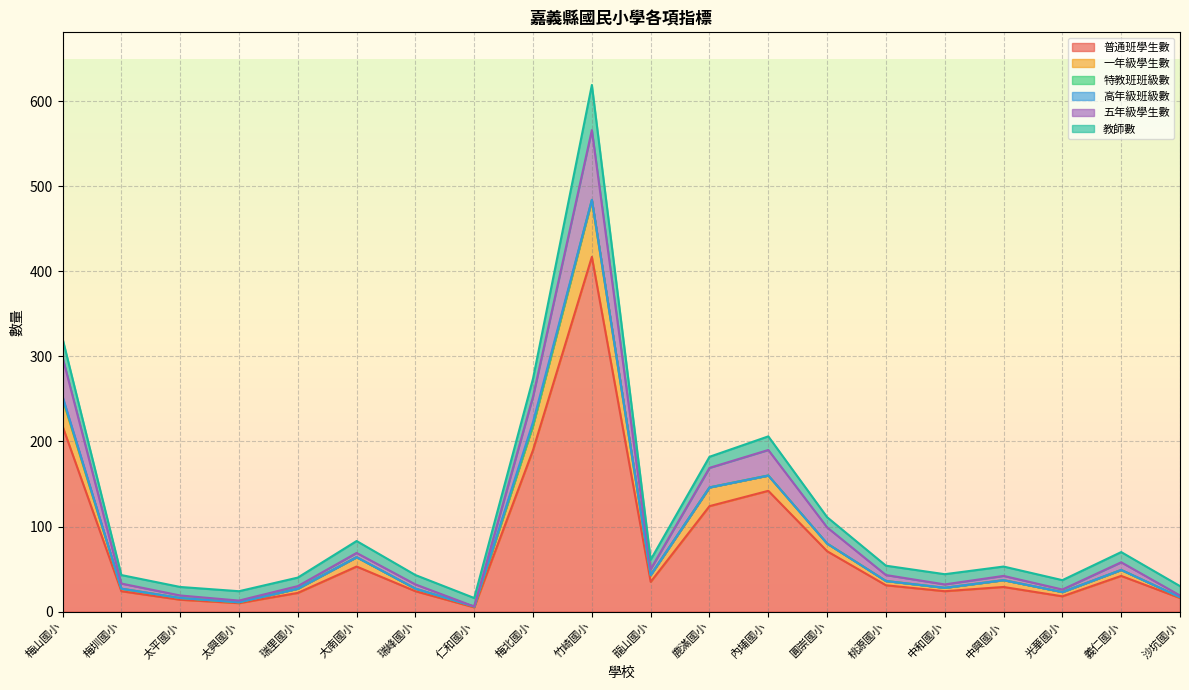

What is the maximum value for 普通班學生數?

417